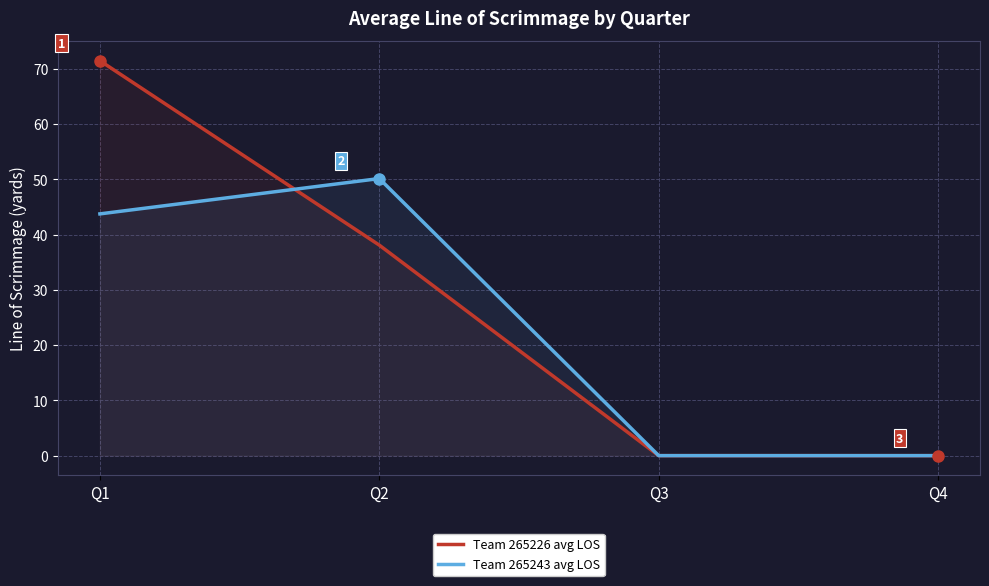

How many distinct data groups are displayed?

2